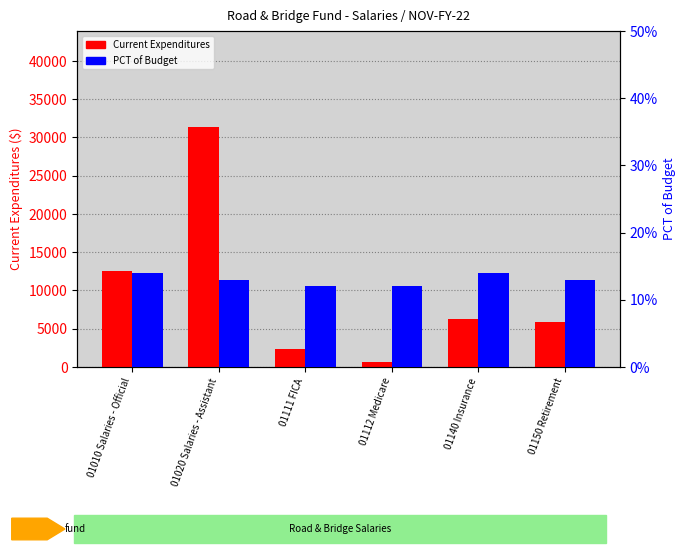

What is the difference between the maximum and minimum values in the Current Expenditures series?

30760.7